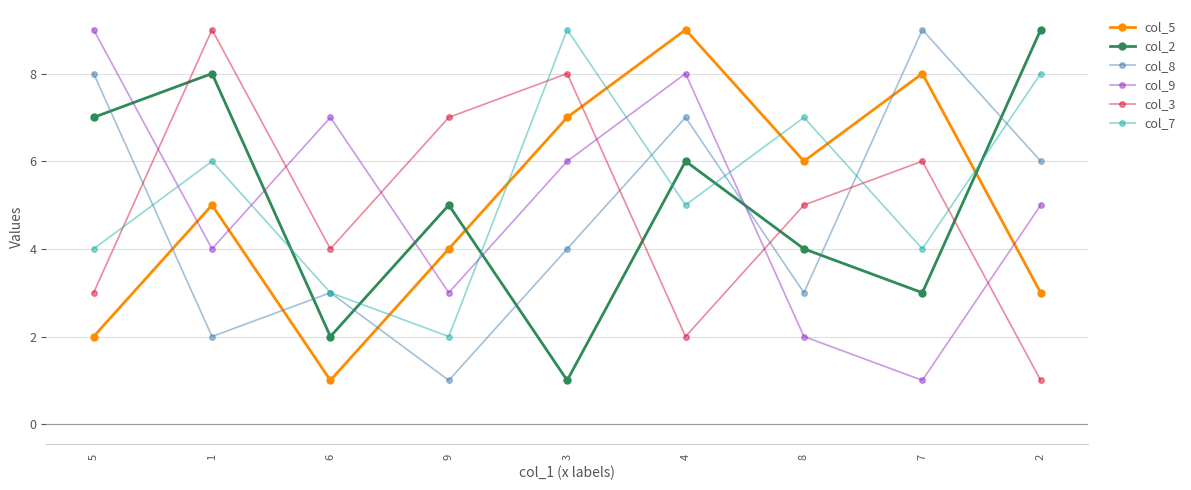

At which label does col_3 reach its peak?

1